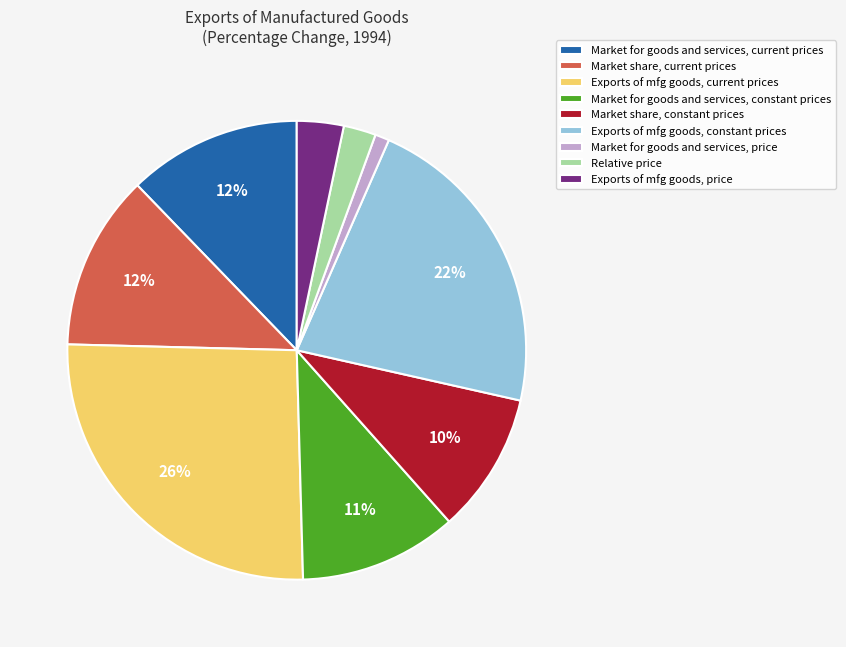

How many slices are in this pie chart?

9